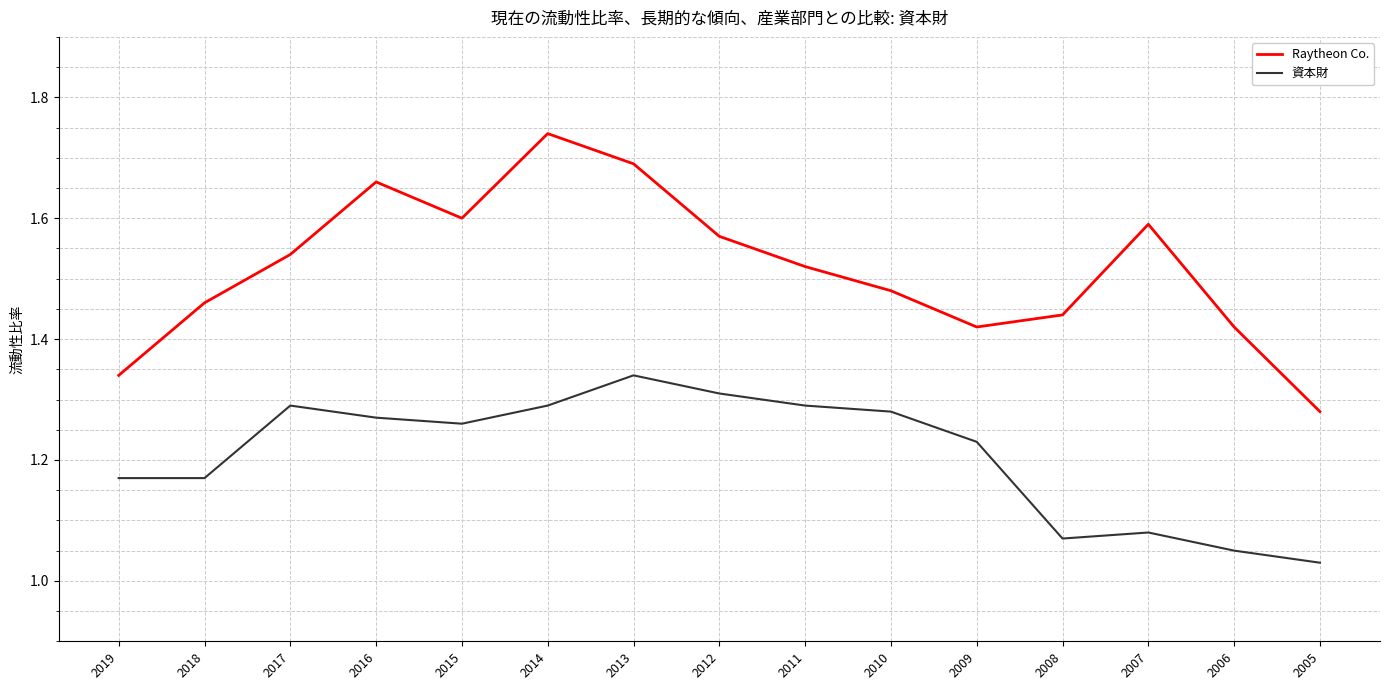

True or false: 資本財 and Raytheon Co. intersect in this chart.

False